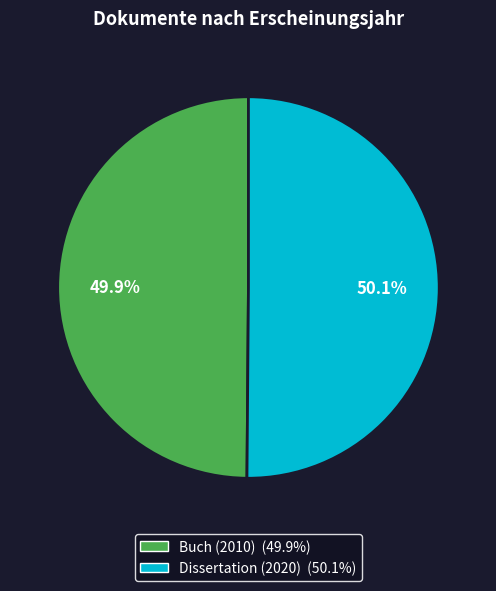

Is there any slice that represents more than half of the pie?

Yes